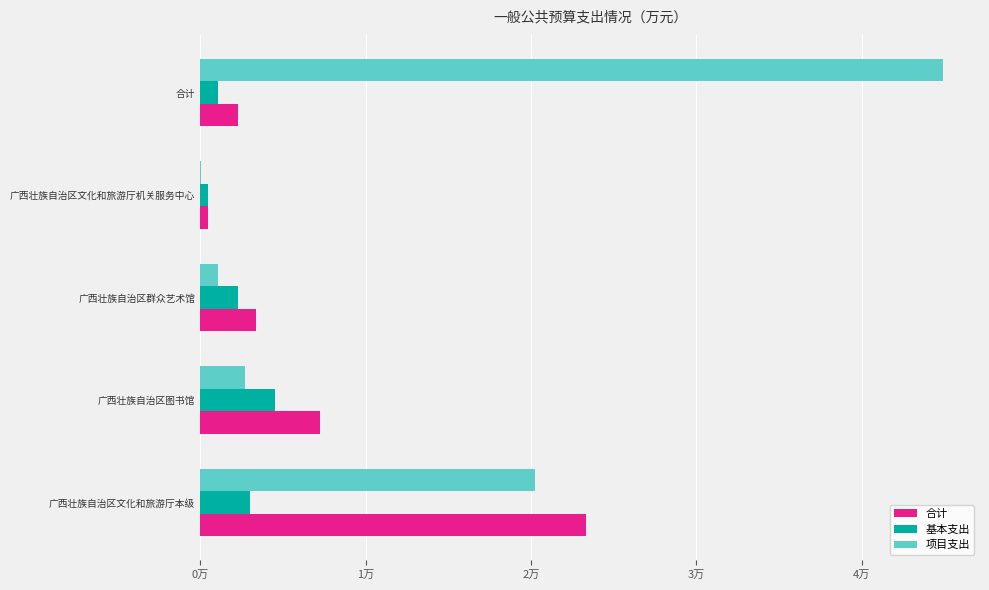

What are all the series names shown in the legend?

合计, 基本支出, 项目支出